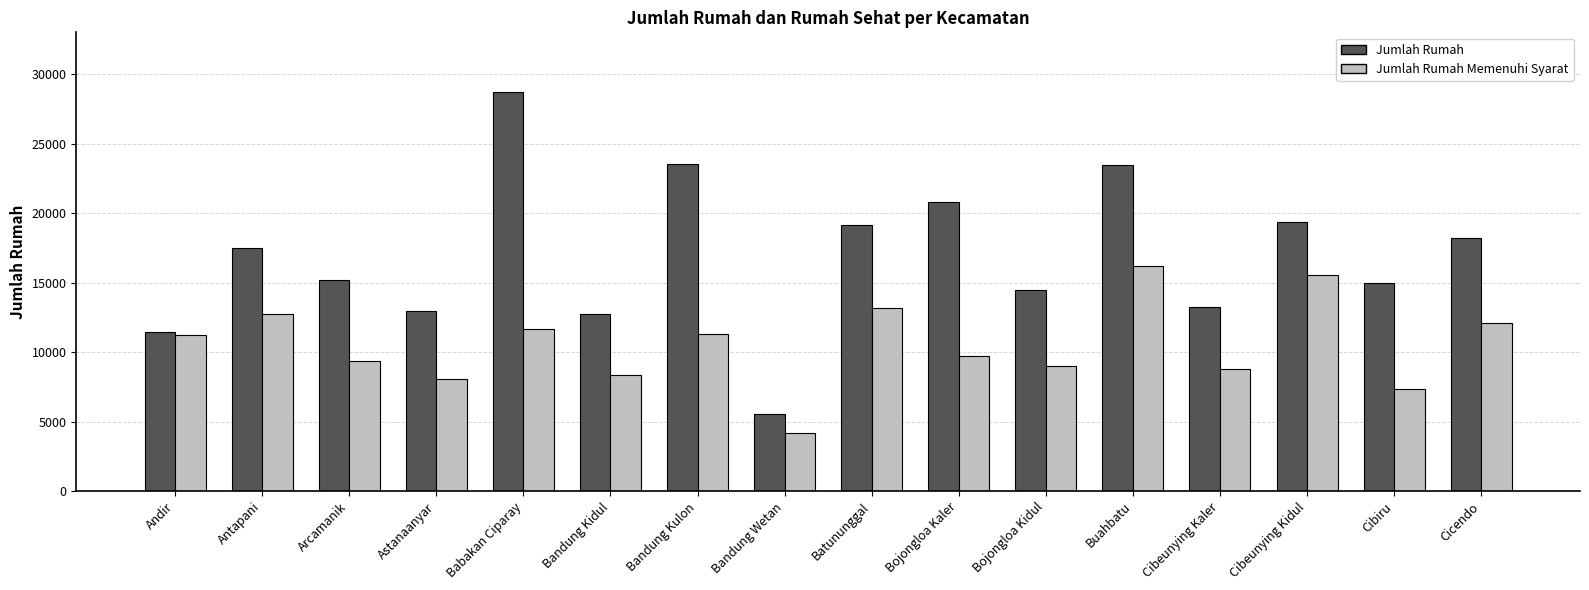

Is it true that Jumlah Rumah Memenuhi Syarat equals 13888 at Astanaanyar?

False